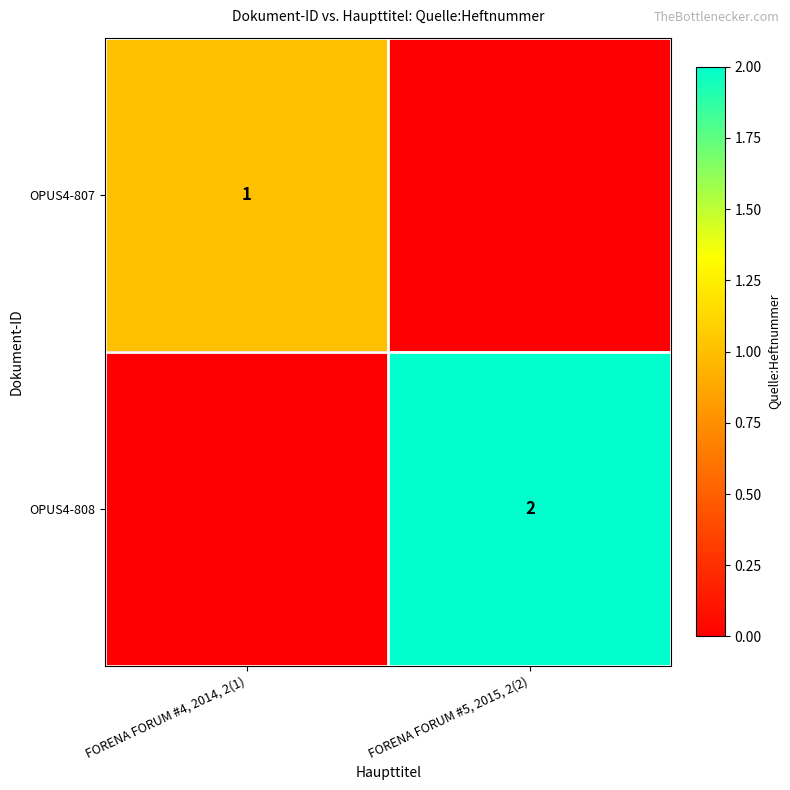

The value of OPUS4-808 at FORENA FORUM #5, 2015, 2(2) is 2. True or false?

True